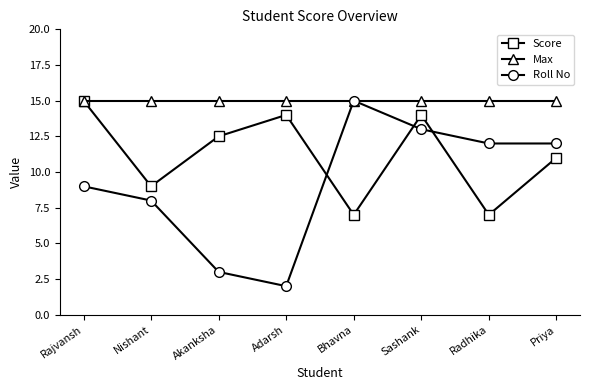

At which category is the sum across all series the highest?

Sashank